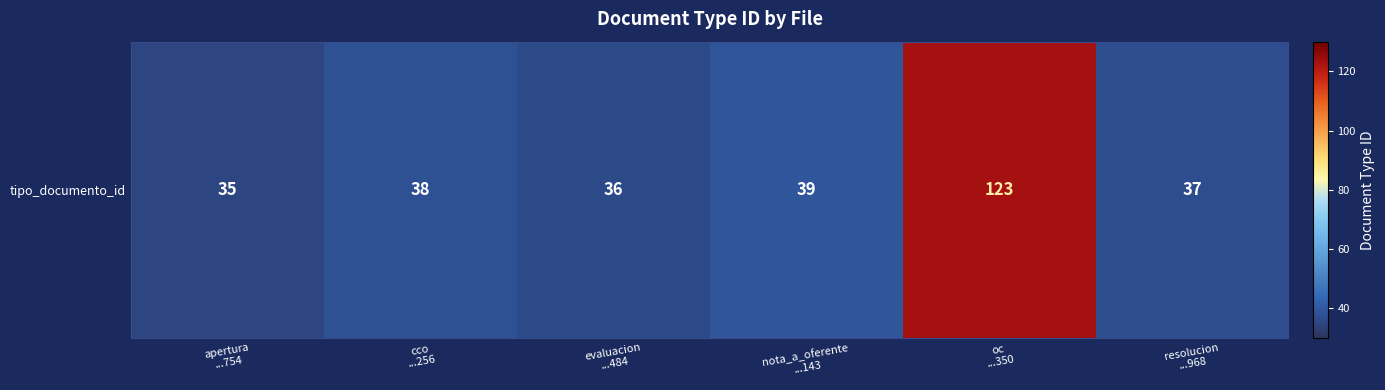

Which has a higher value, resolucion
...968 or oc
...350?

oc
...350